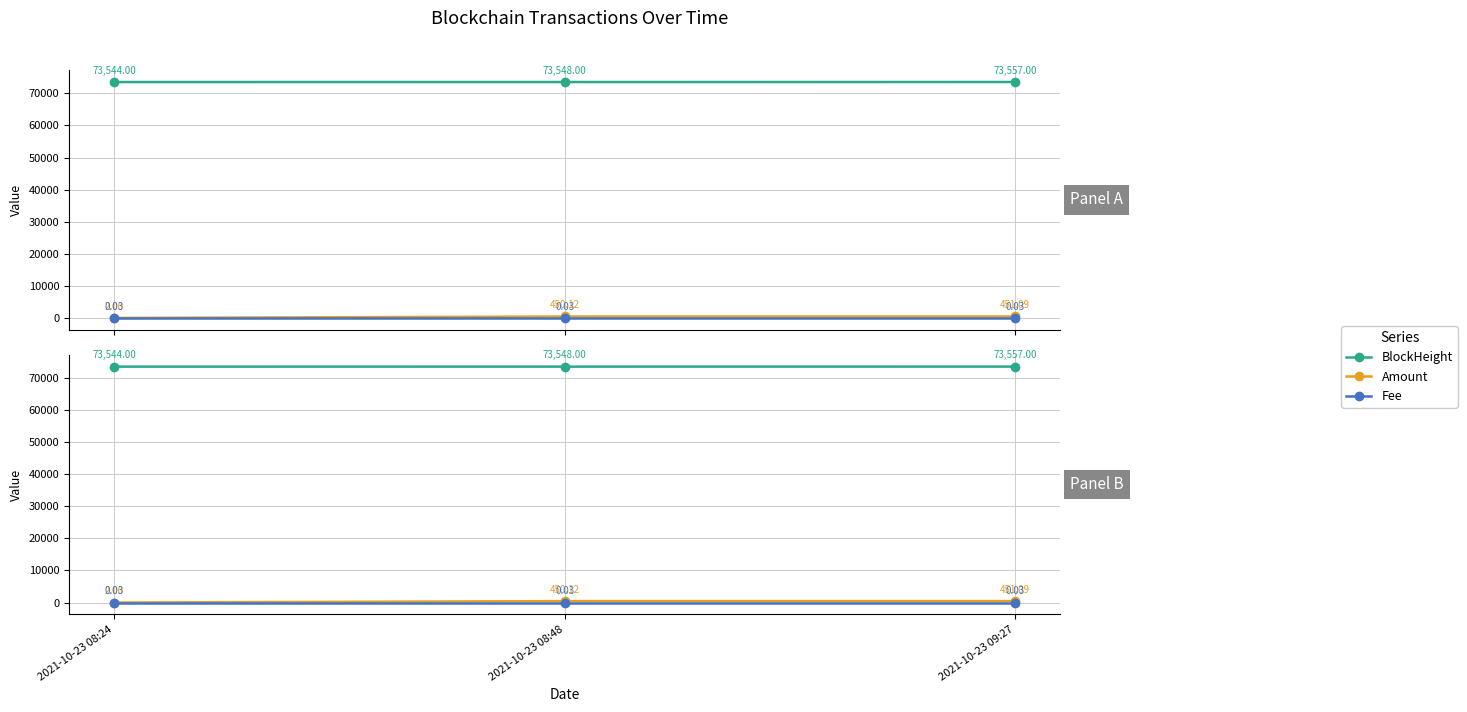

What is the label of the 2nd point from the left?

2021-10-23 08:48